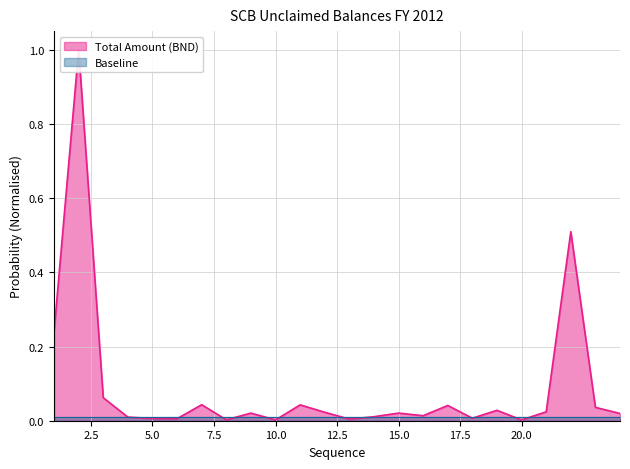

List the labels in order of value, smallest first.

10, 20, 8, 13, 6, 5, 18, 4, 14, 16, 24, 9, 15, 12, 21, 19, 23, 17, 11, 7, 3, 1, 22, 2